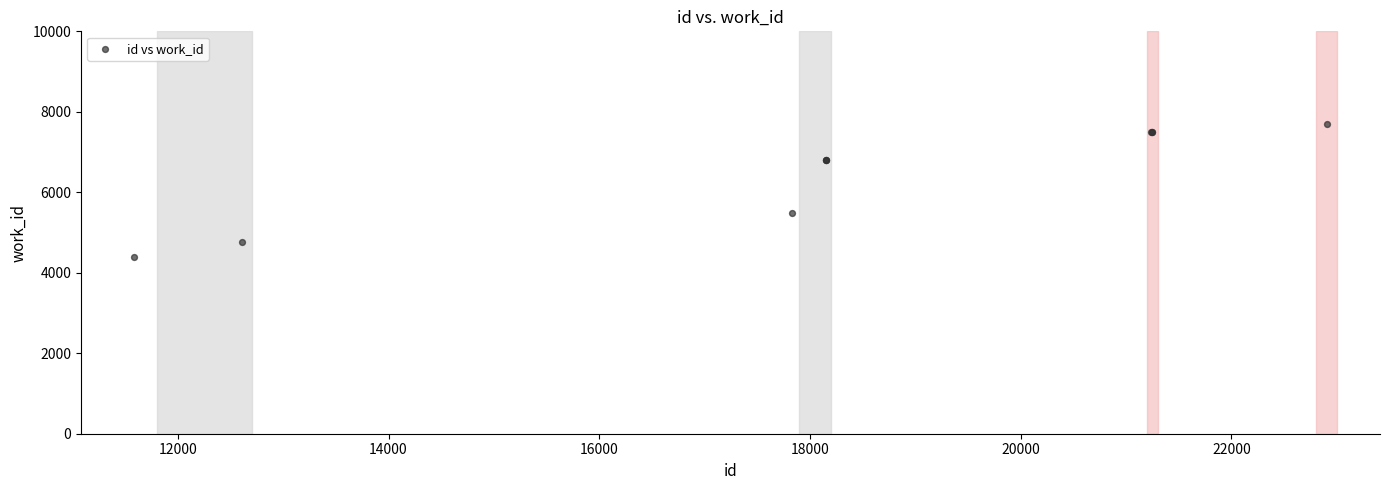

What Y value in the scatter plot is closest to 6042?

5495